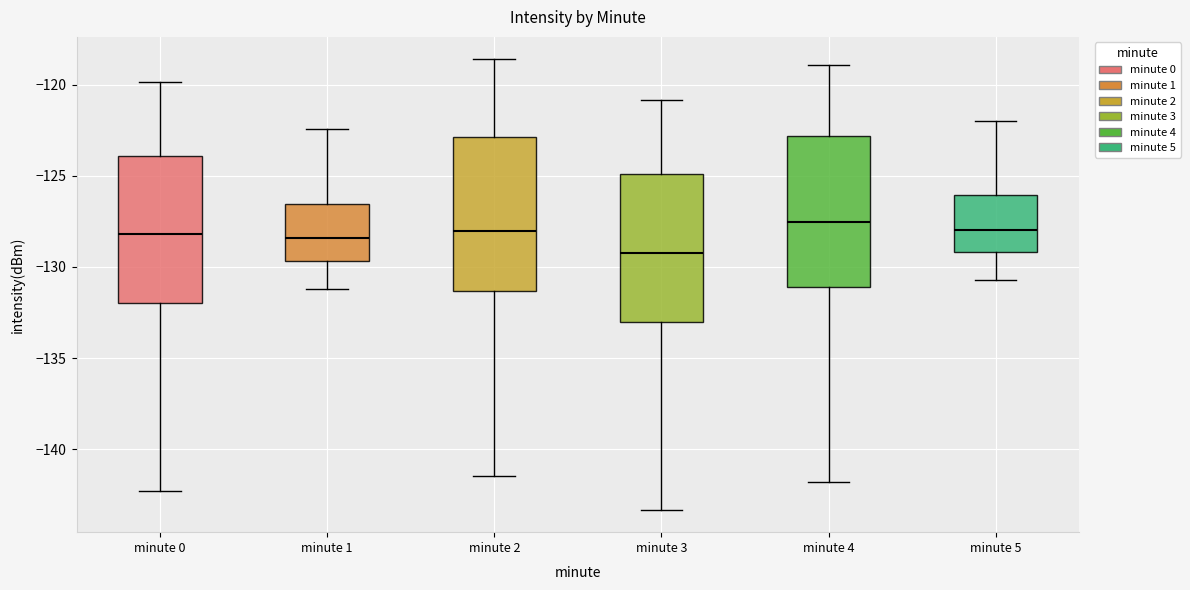

Reading left to right, read every box against the y-axis: the position of its median line, the range the box covers, and the ends of its whiskers. The values are not printed on the chart, so give them approximately, as read against the axis.

minute 0: median -128.0, box -132.0 to -124.0, whiskers -142.5 to -120.0
minute 1: median -128.5, box -129.5 to -126.5, whiskers -131.0 to -122.5
minute 2: median -128.0, box -131.5 to -123.0, whiskers -141.5 to -118.5
minute 3: median -129.0, box -133.0 to -125.0, whiskers -143.5 to -121.0
minute 4: median -127.5, box -131.0 to -123.0, whiskers -142.0 to -119.0
minute 5: median -128.0, box -129.0 to -126.0, whiskers -130.5 to -122.0